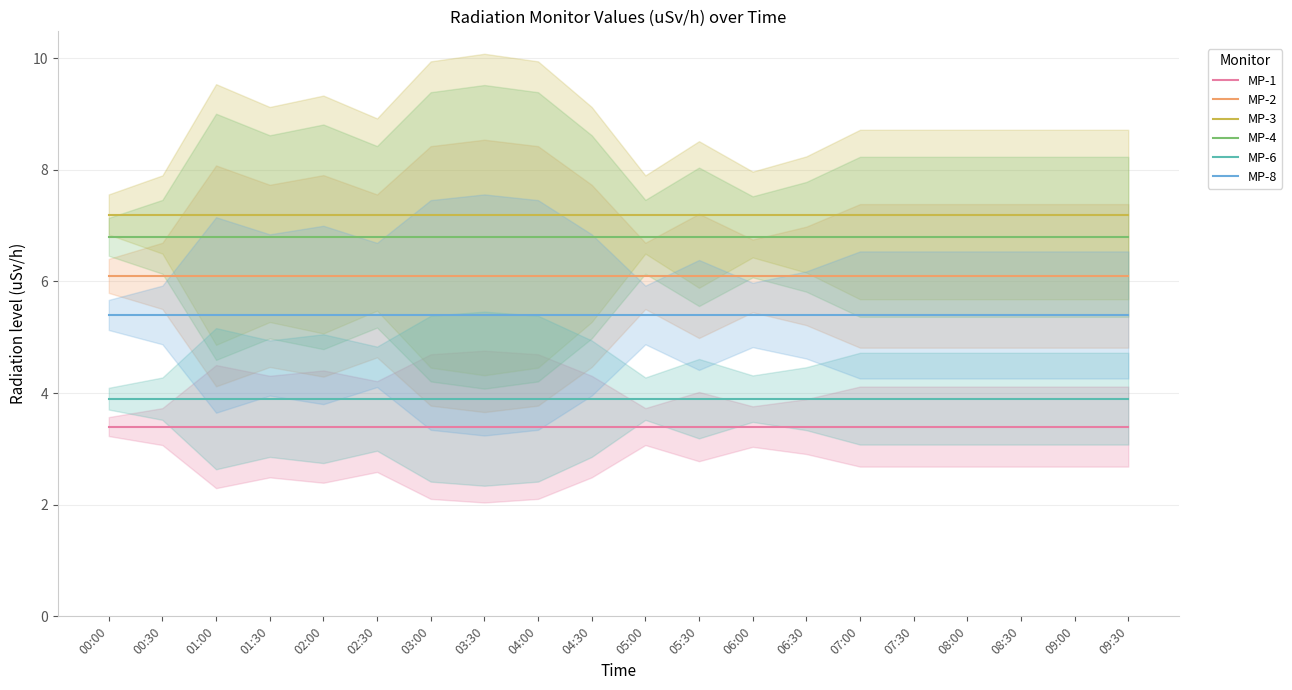

Which series has the largest range (max minus min)?

MP-1